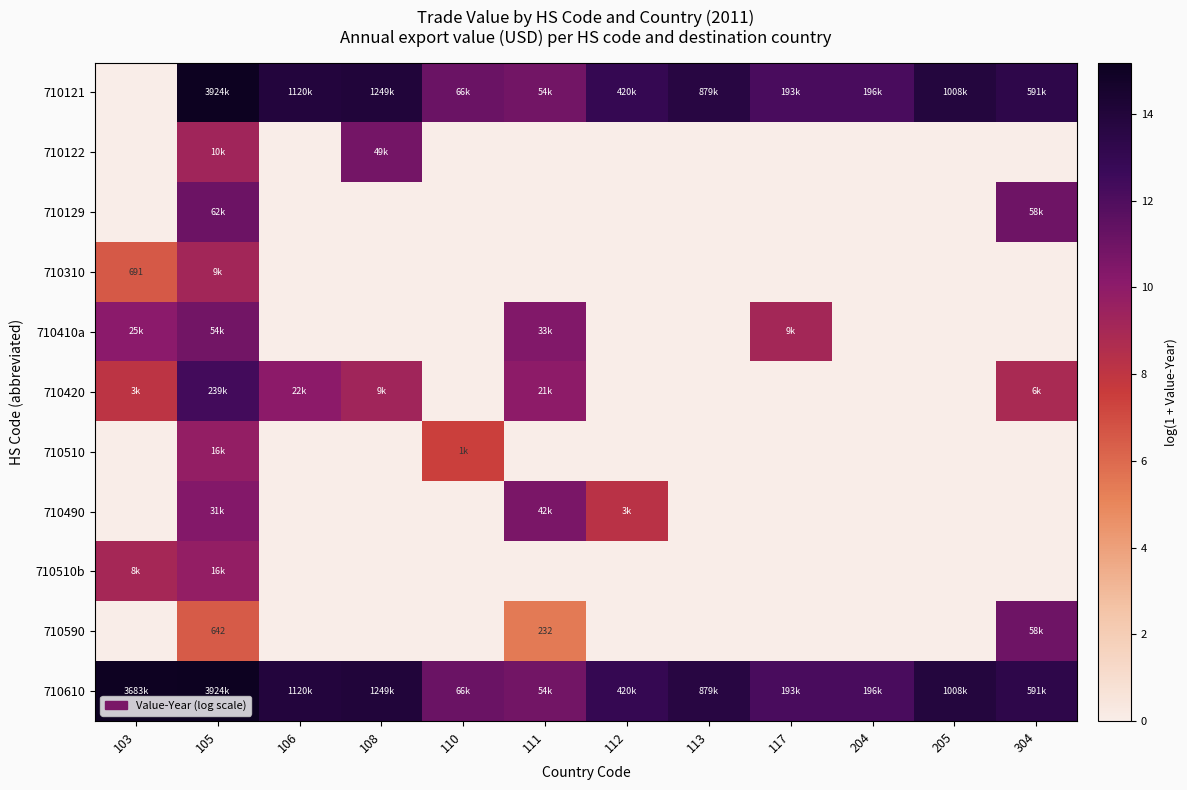

Which has a higher value, 108 or 110?

108